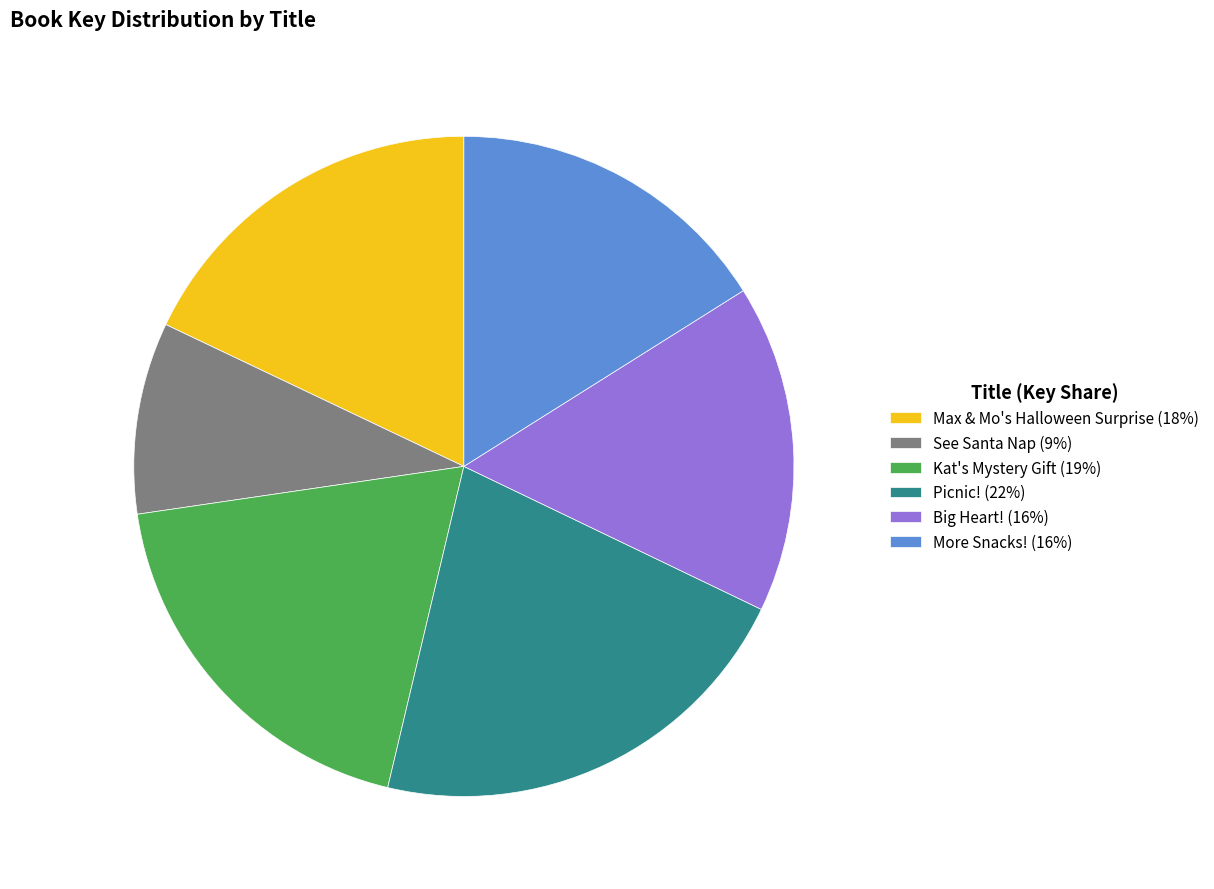

Between More Snacks! and Picnic!, which is larger?

Picnic!